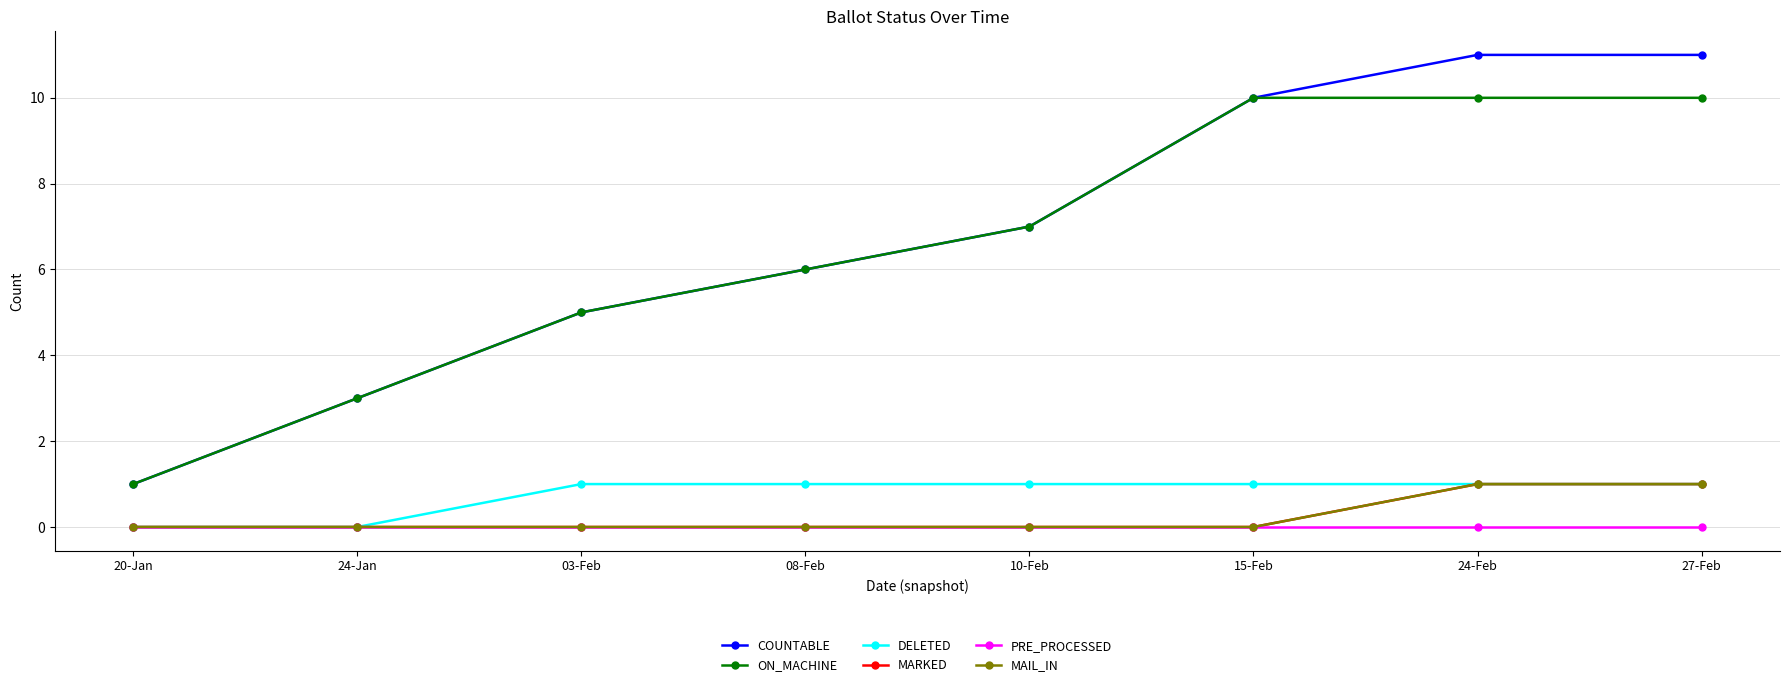

Is this an area chart (filled region under the line)?

No